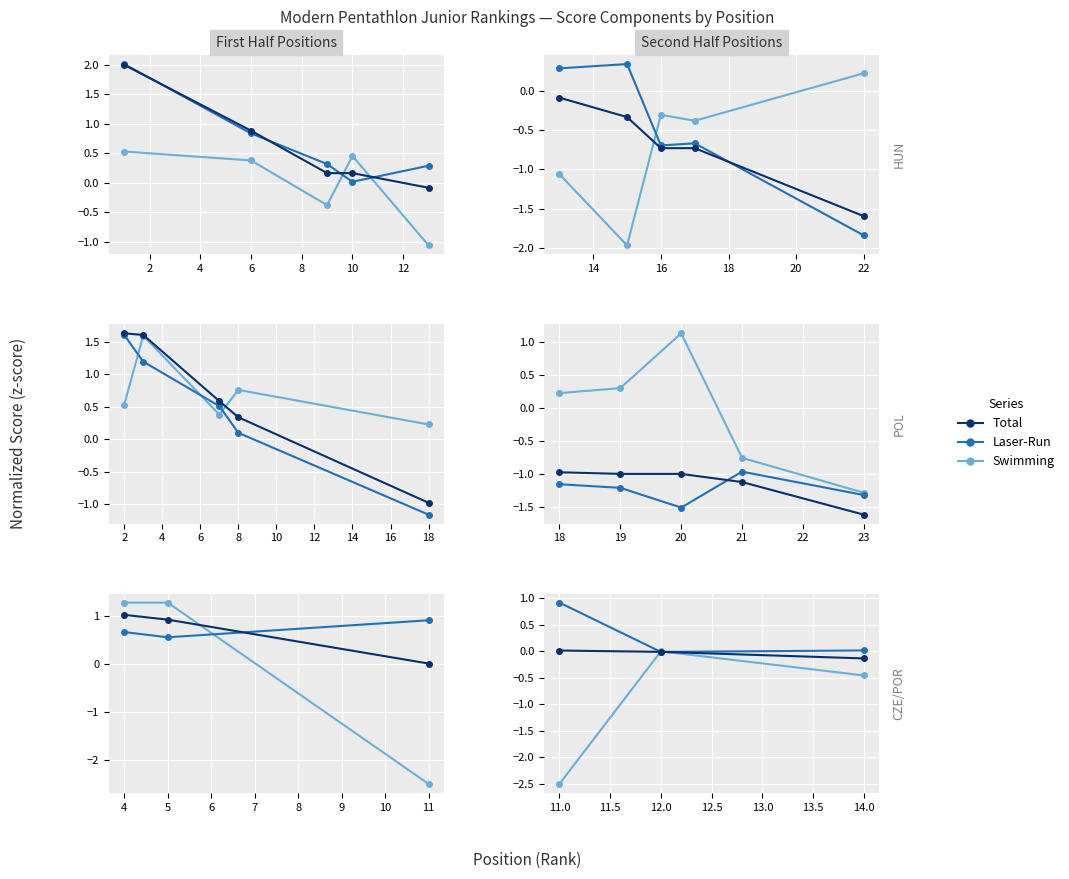

Which series has the widest spread of values?

Swimming